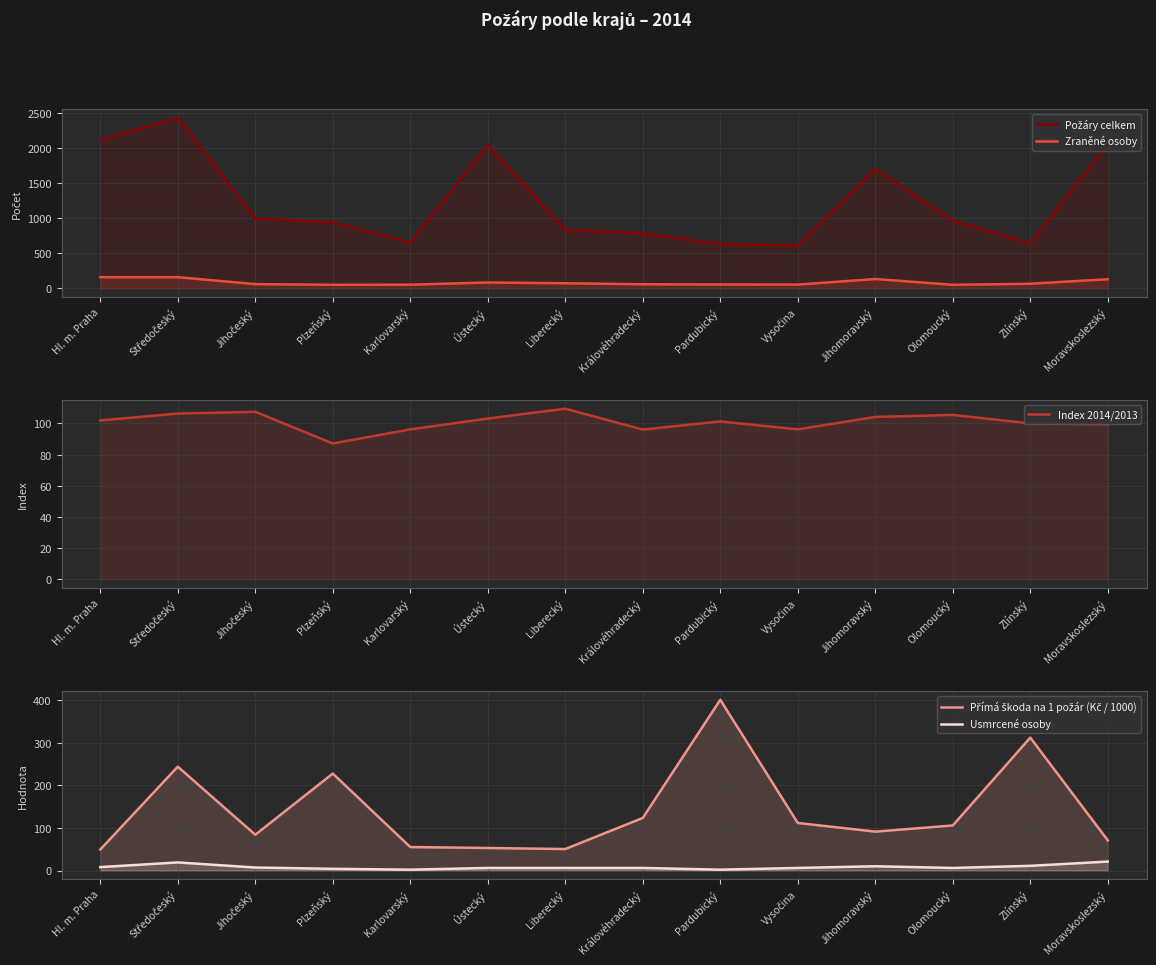

Is the value of Zraněné osoby at Středočeský greater than the value of Požáry celkem at Plzeňský?

No